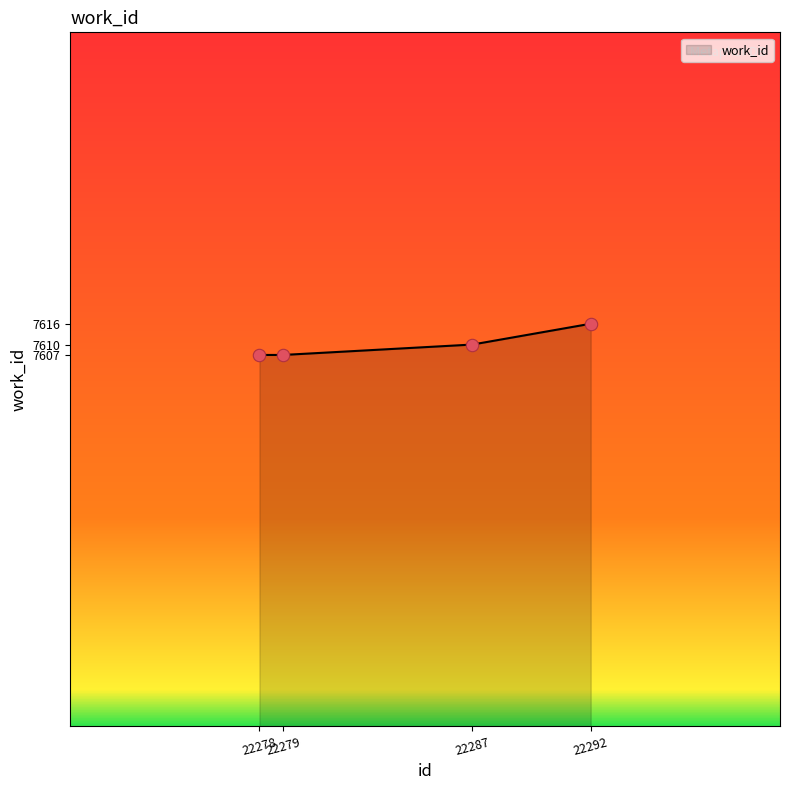

Which has a higher value, 22279 or 22292?

22292